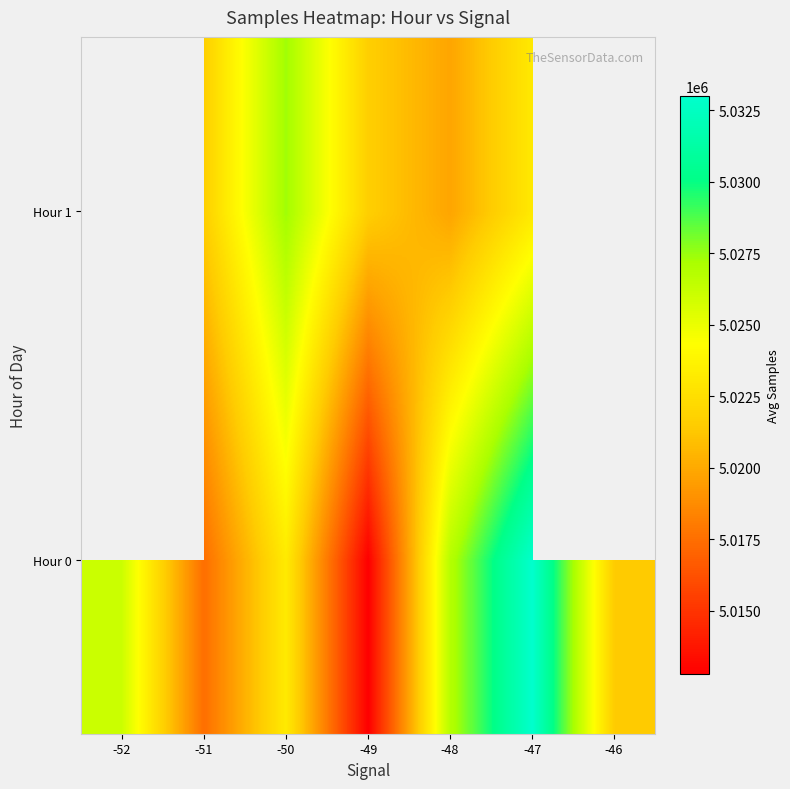

Which has a higher value, -48 or -49?

-48